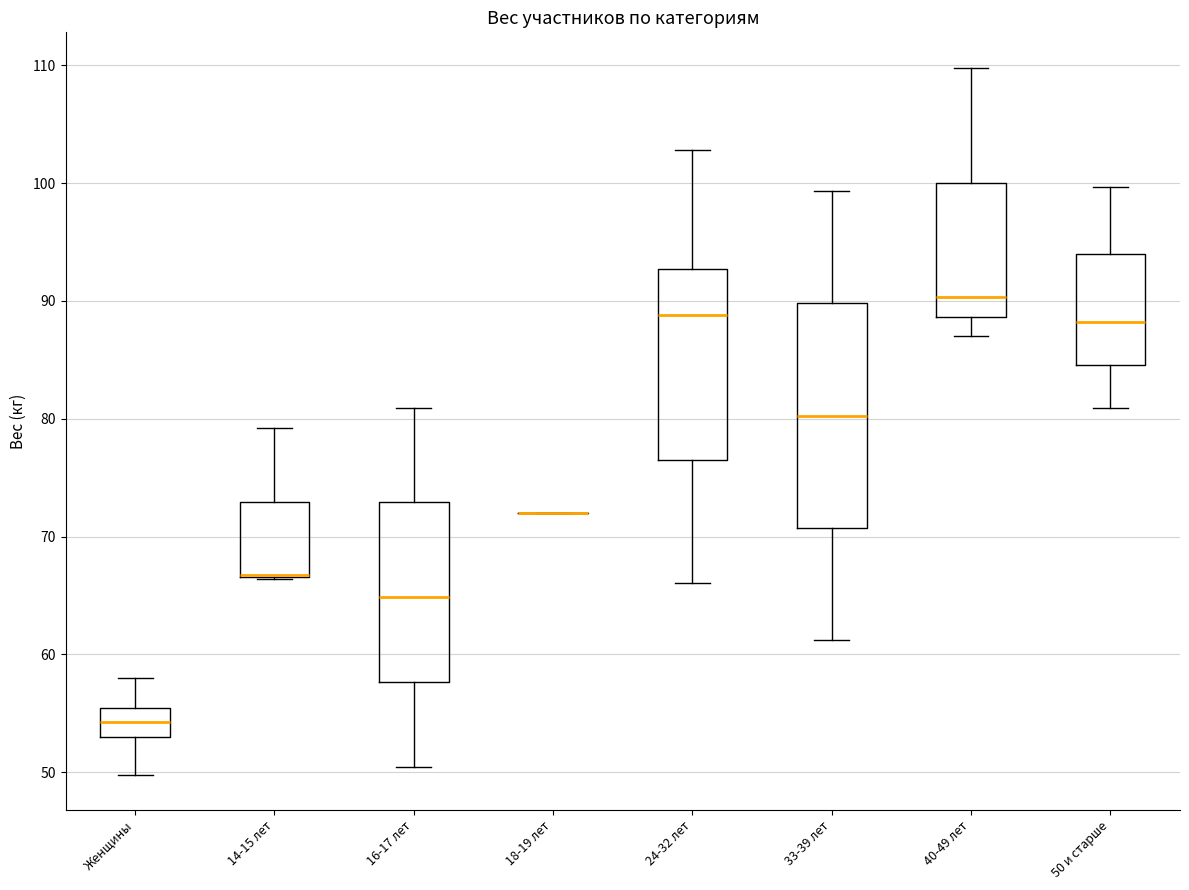

Comparing the boxes themselves (not the whiskers), which one is the tallest?

33-39 лет